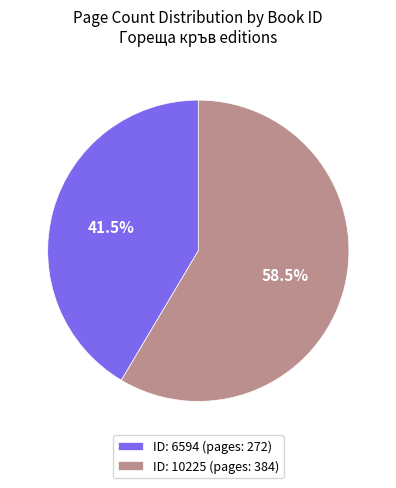

Which slice is the largest?

ID: 10225 (pages: 384)